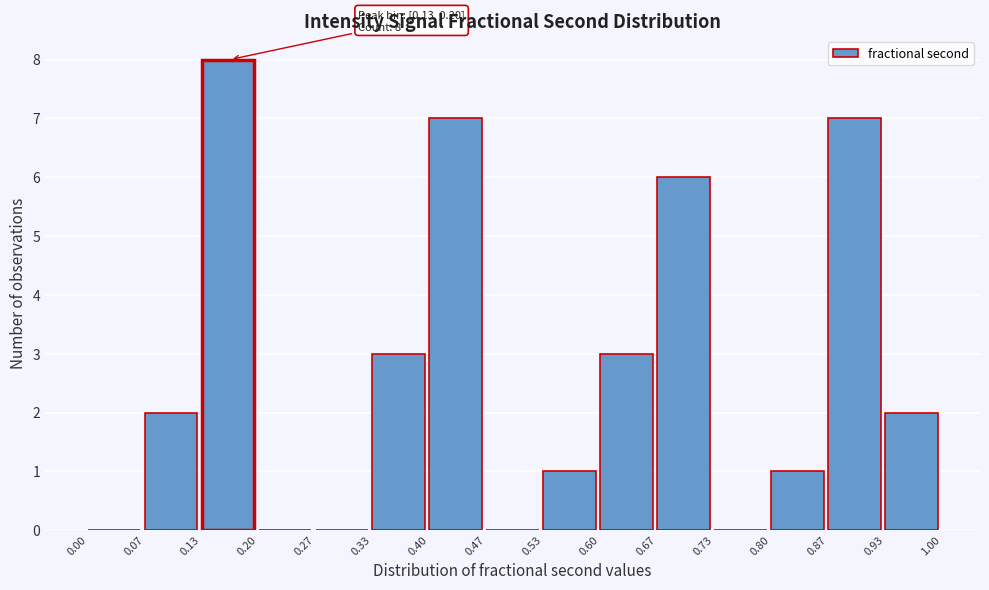

Over which range of the x-axis is the bar tallest?

0.13 to 0.20